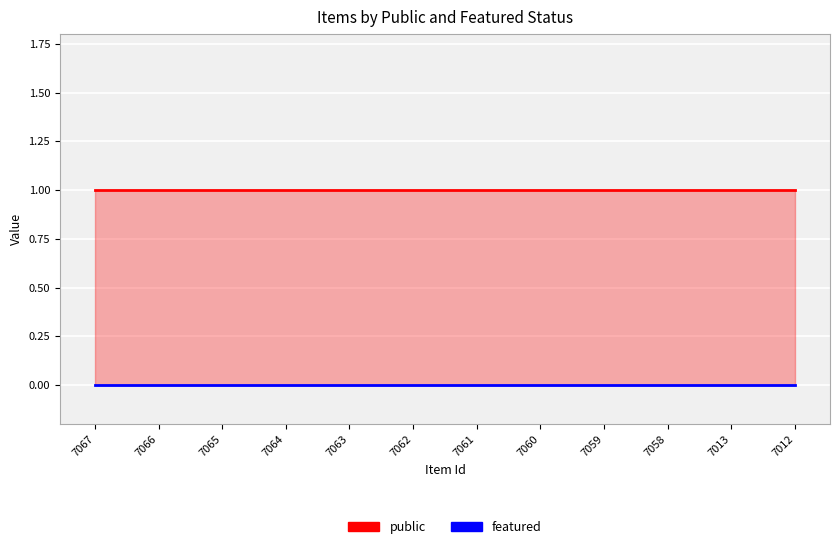

Rank the series by their maximum value, from highest to lowest.

public, featured